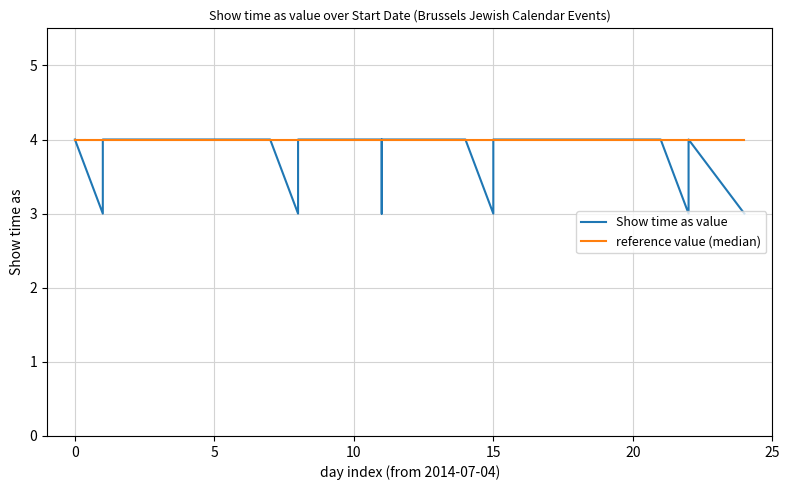

True or false: Show time as value and reference value (median) cross at least once.

False